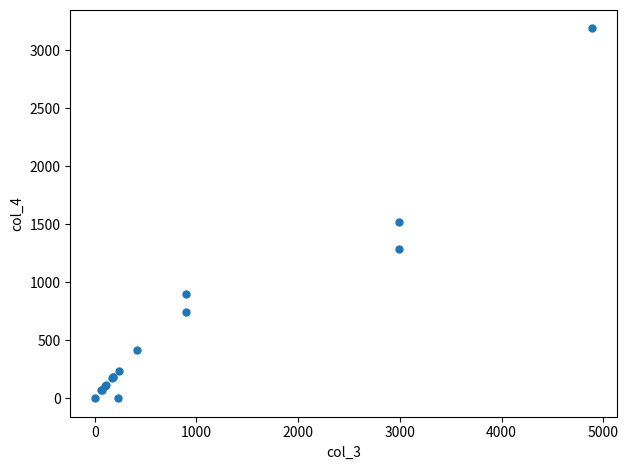

What Y value in the scatter plot is closest to 1593?

1518.2